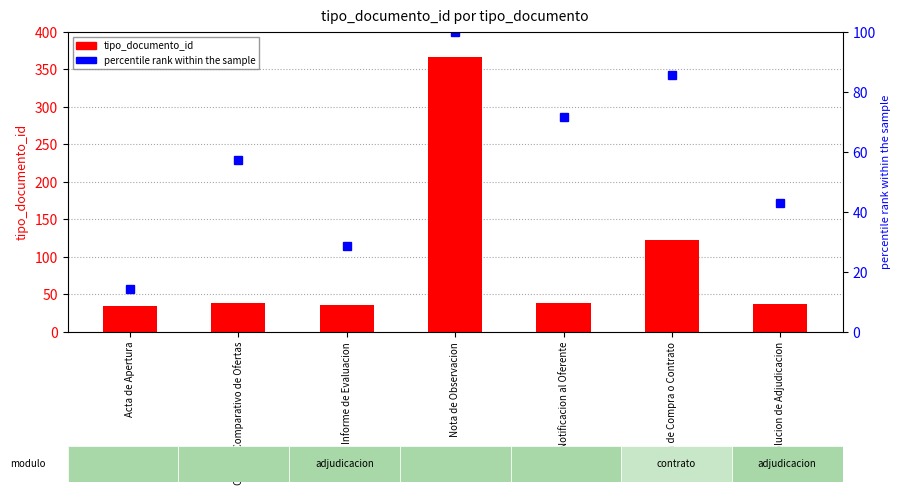

Rank the series by their maximum value, from lowest to highest.

percentile rank within the sample, tipo_documento_id